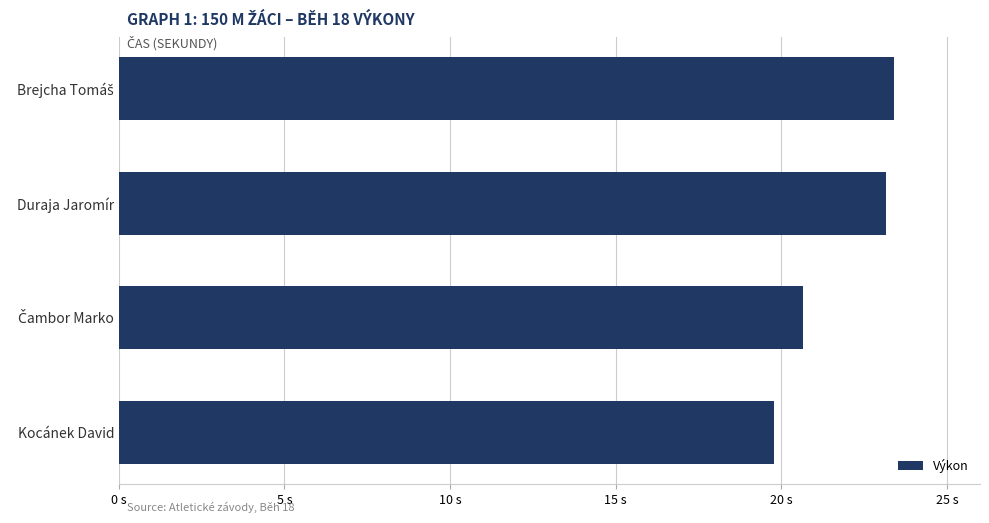

Which label corresponds to the smallest value in the chart?

Kocánek David